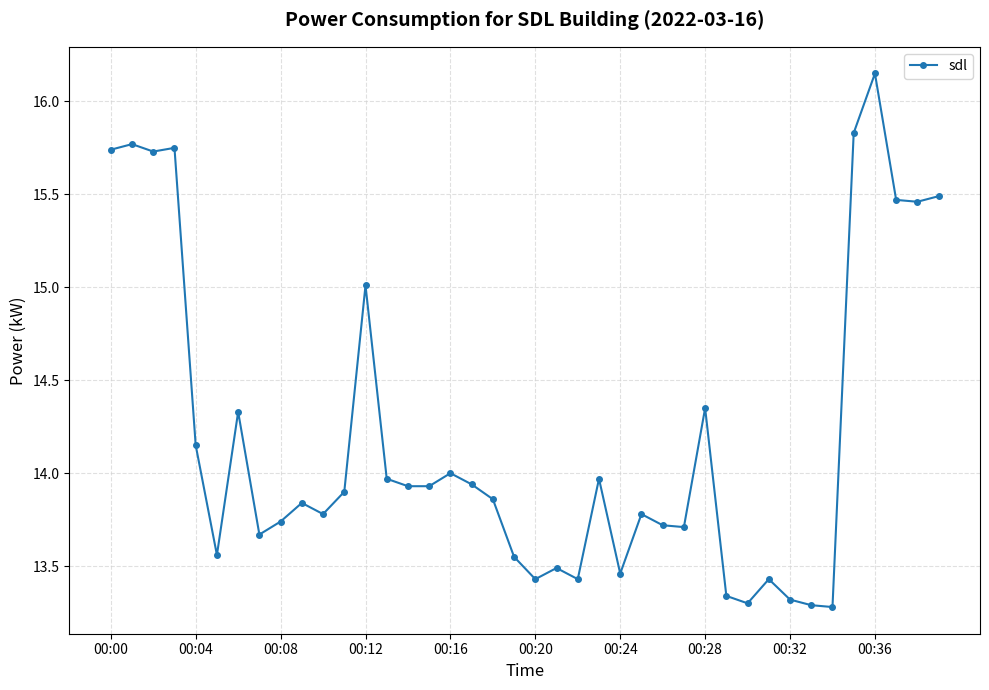

True or false: the data has more than 1 interior local peaks.

True